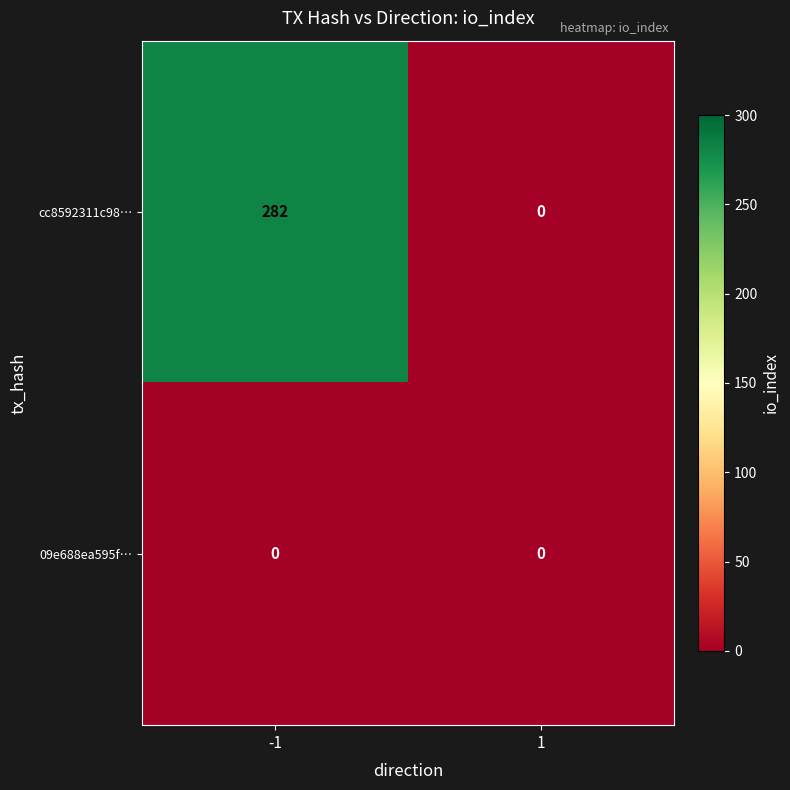

What is the sum of all cc8592311c98… values?

282